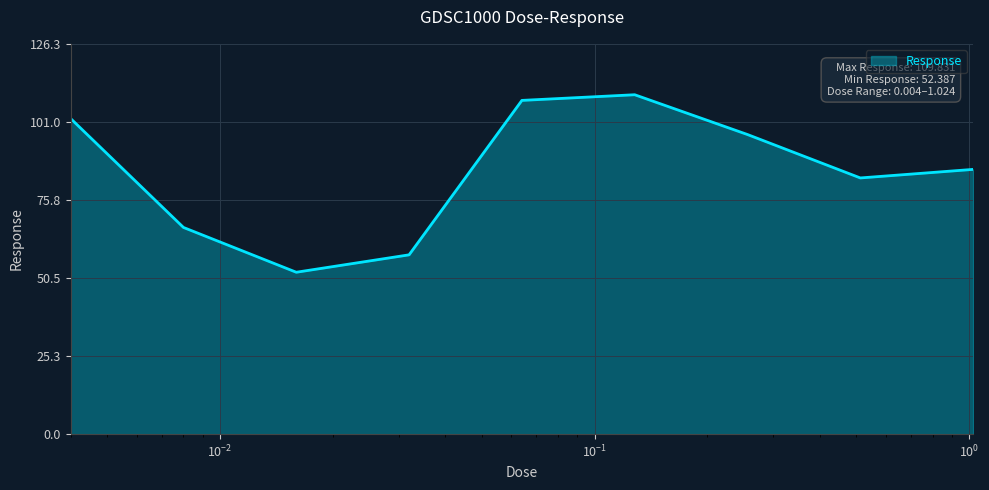

What is the difference between the maximum and minimum values?

57.4